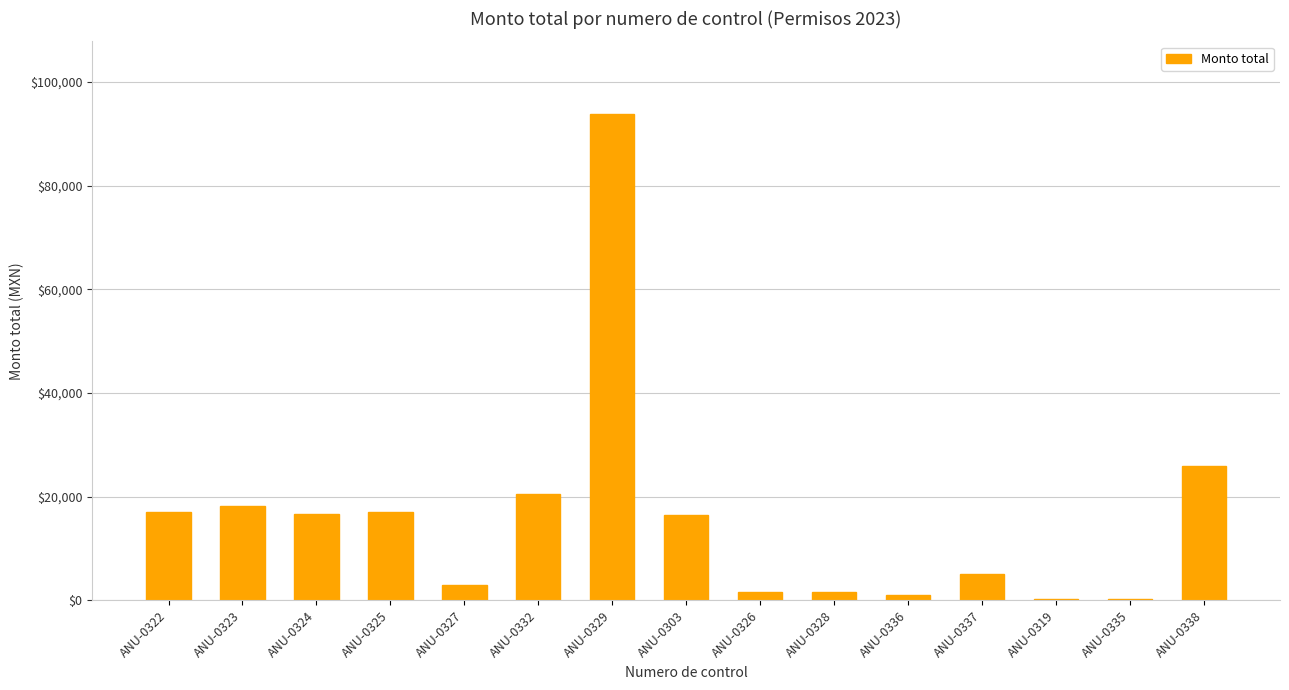

What is the difference between the maximum and minimum values?

93423.1